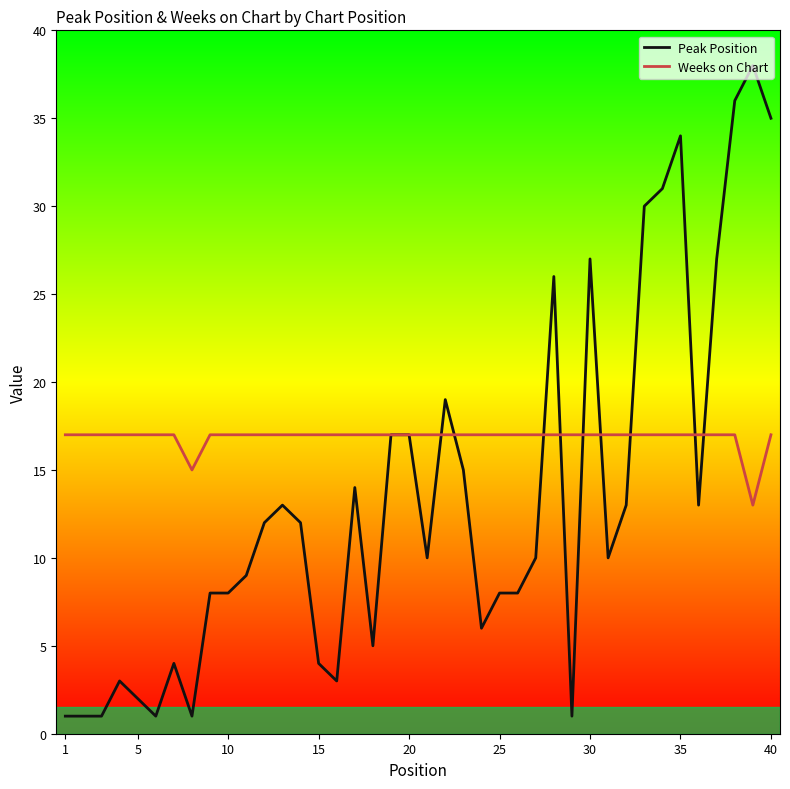

What is the minimum value shown in the chart?

1